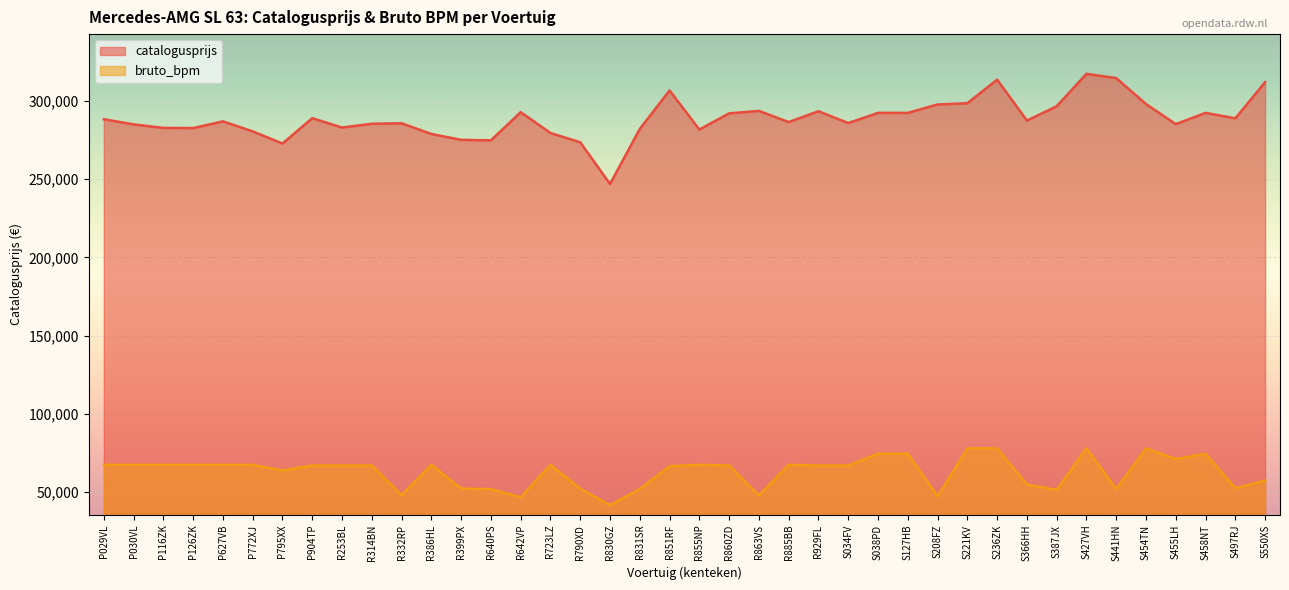

What is the difference between the maximum and minimum values in the bruto_bpm series?

36289